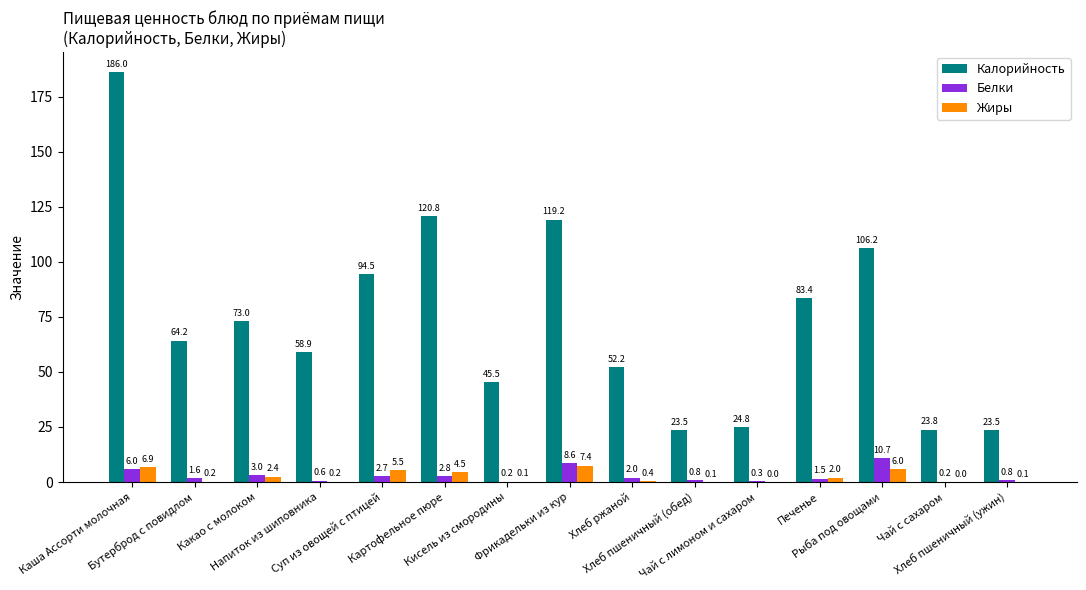

What is the highest value of the Жиры series?

7.4